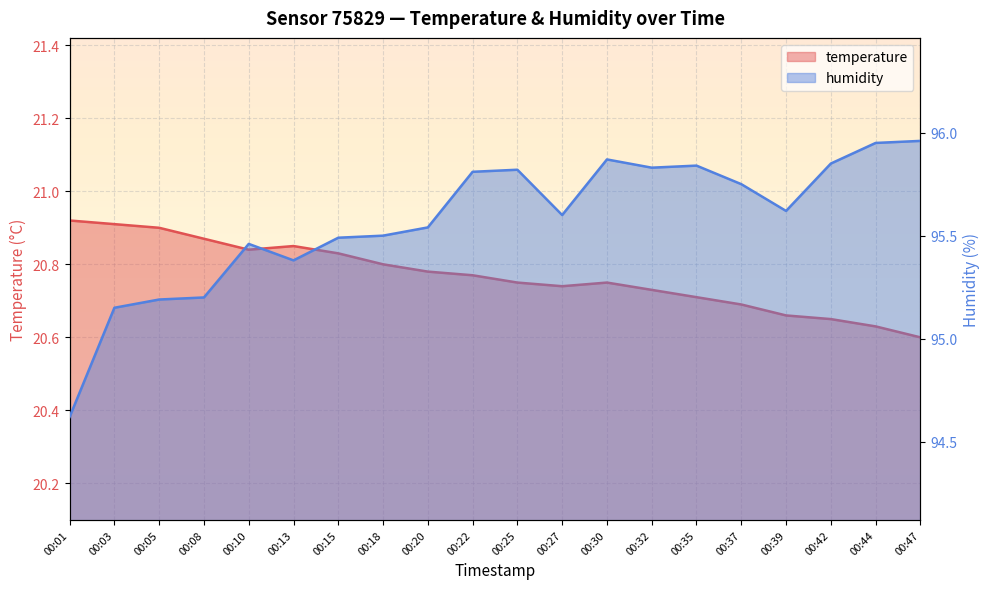

Where is the first local maximum for humidity?

00:10